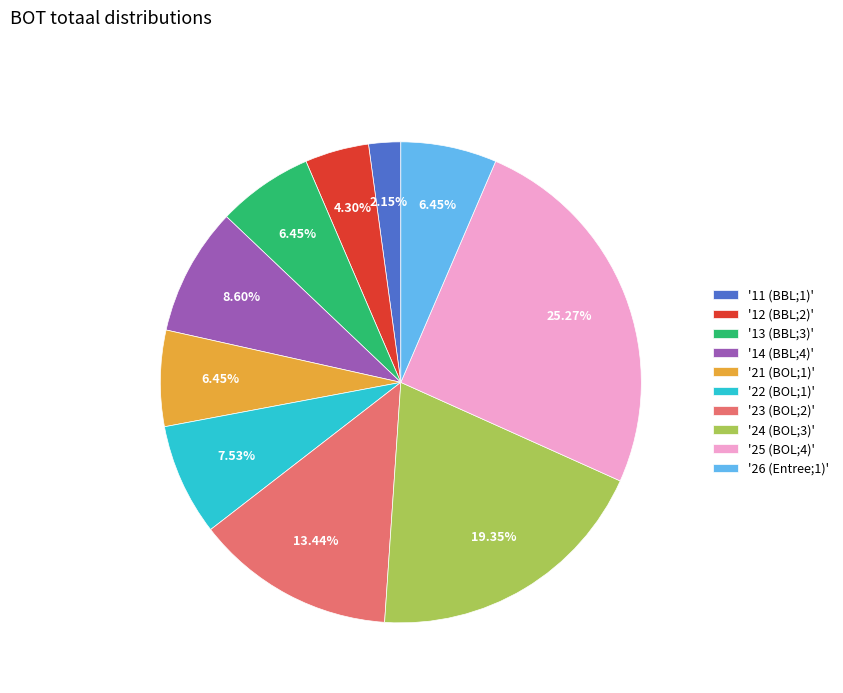

What is the ratio of the value at '24 (BOL;3)' to the value at '21 (BOL;1)'?

3.0